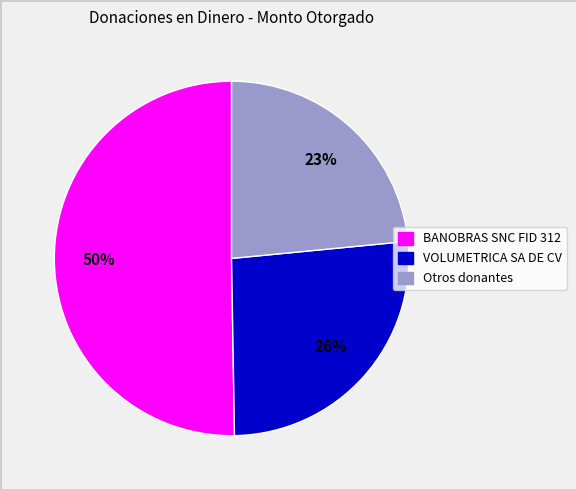

True or false: Otros donantes accounts for 23% of the total.

True